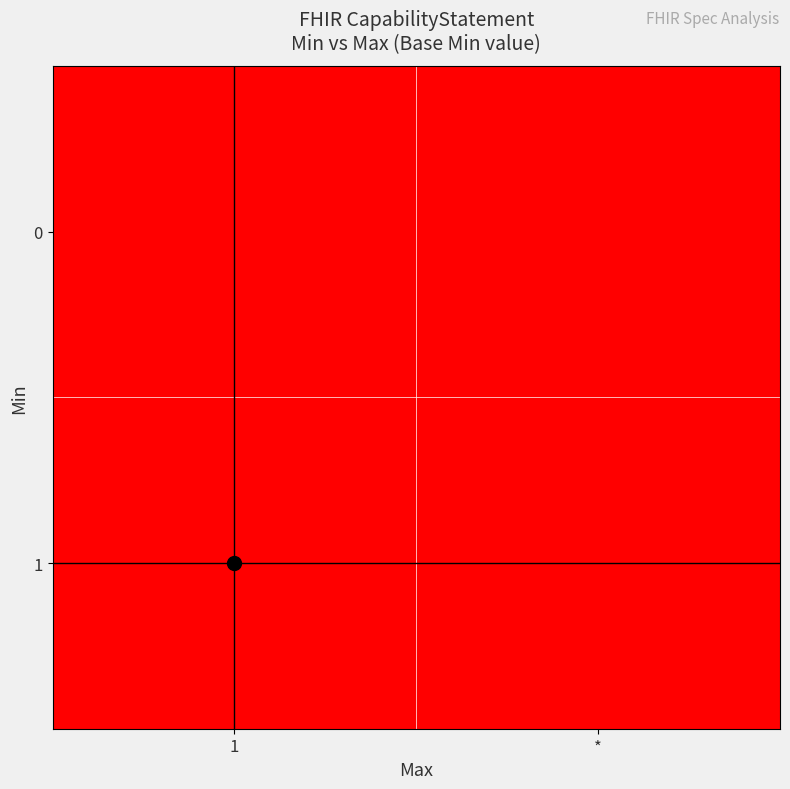

Reading left to right, extract all data points from this chart.

0: 1=0	*=0
1: 1=1	*=0